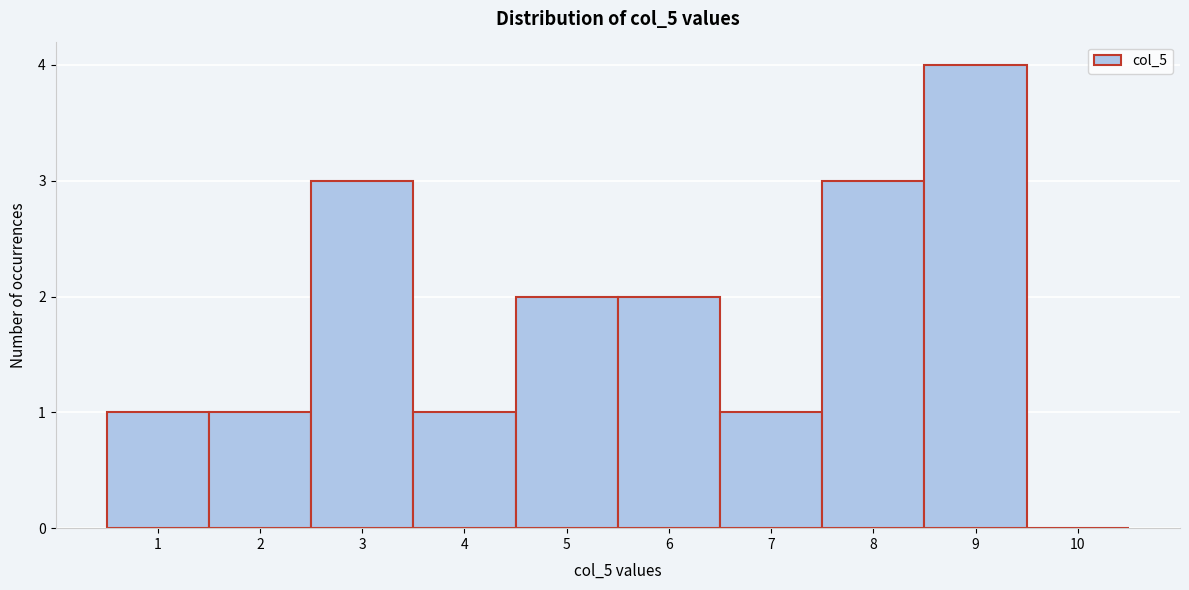

Reading left to right, list every bar in this chart as the range it spans on the x-axis followed by its height. The values are not printed on the chart, so give them approximately, as read against the axis.

0.5 to 1.5: 1
1.5 to 2.5: 1
2.5 to 3.5: 3
3.5 to 4.5: 1
4.5 to 5.5: 2
5.5 to 6.5: 2
6.5 to 7.5: 1
7.5 to 8.5: 3
8.5 to 9.5: 4
9.5 to 10.5: 0